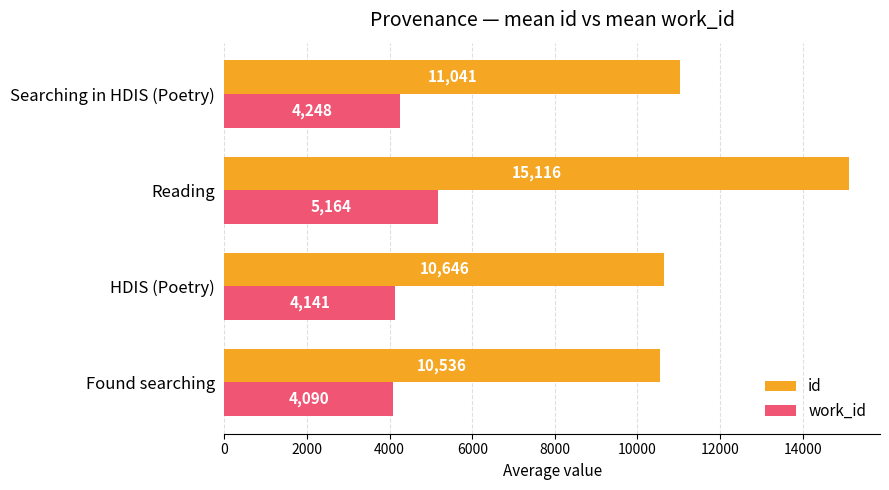

Rank the series by their average value, from highest to lowest.

id, work_id